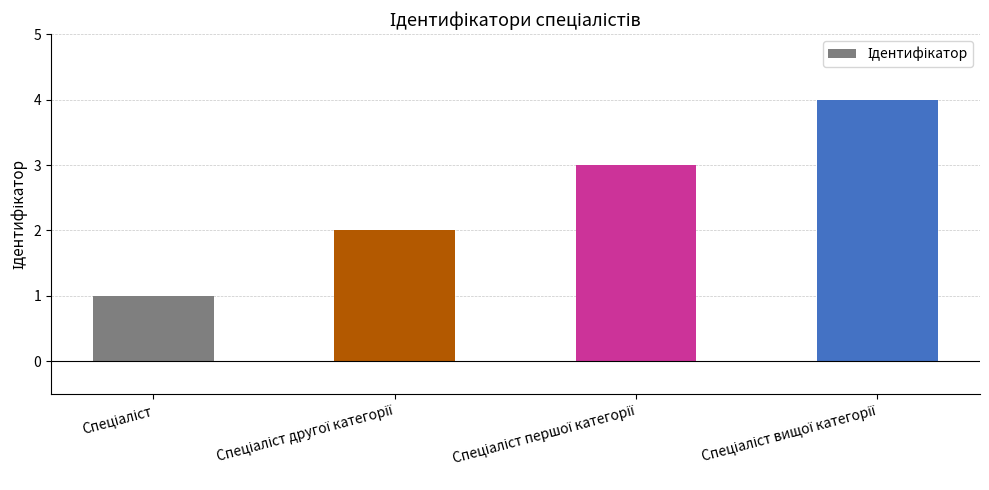

How many distinct data groups are displayed?

1